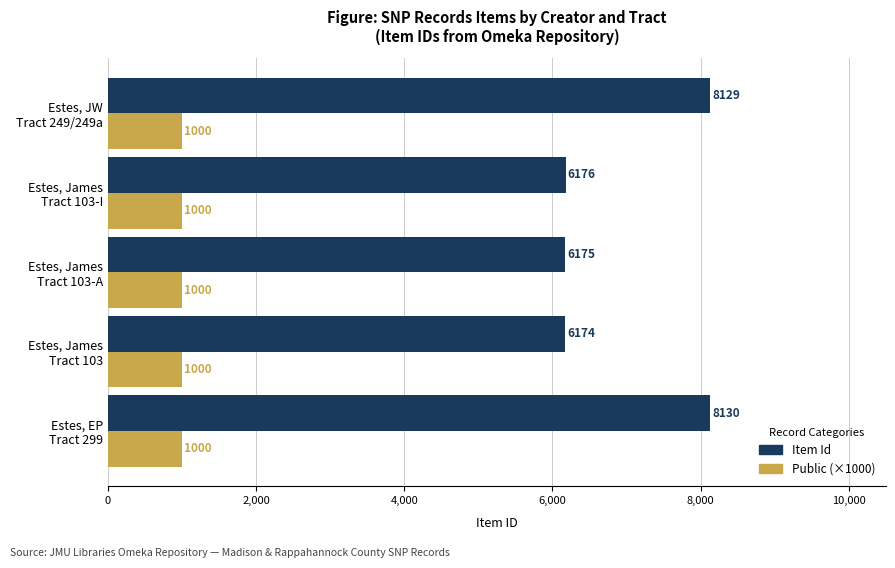

What is the average value of the Public (×1000) series?

1000